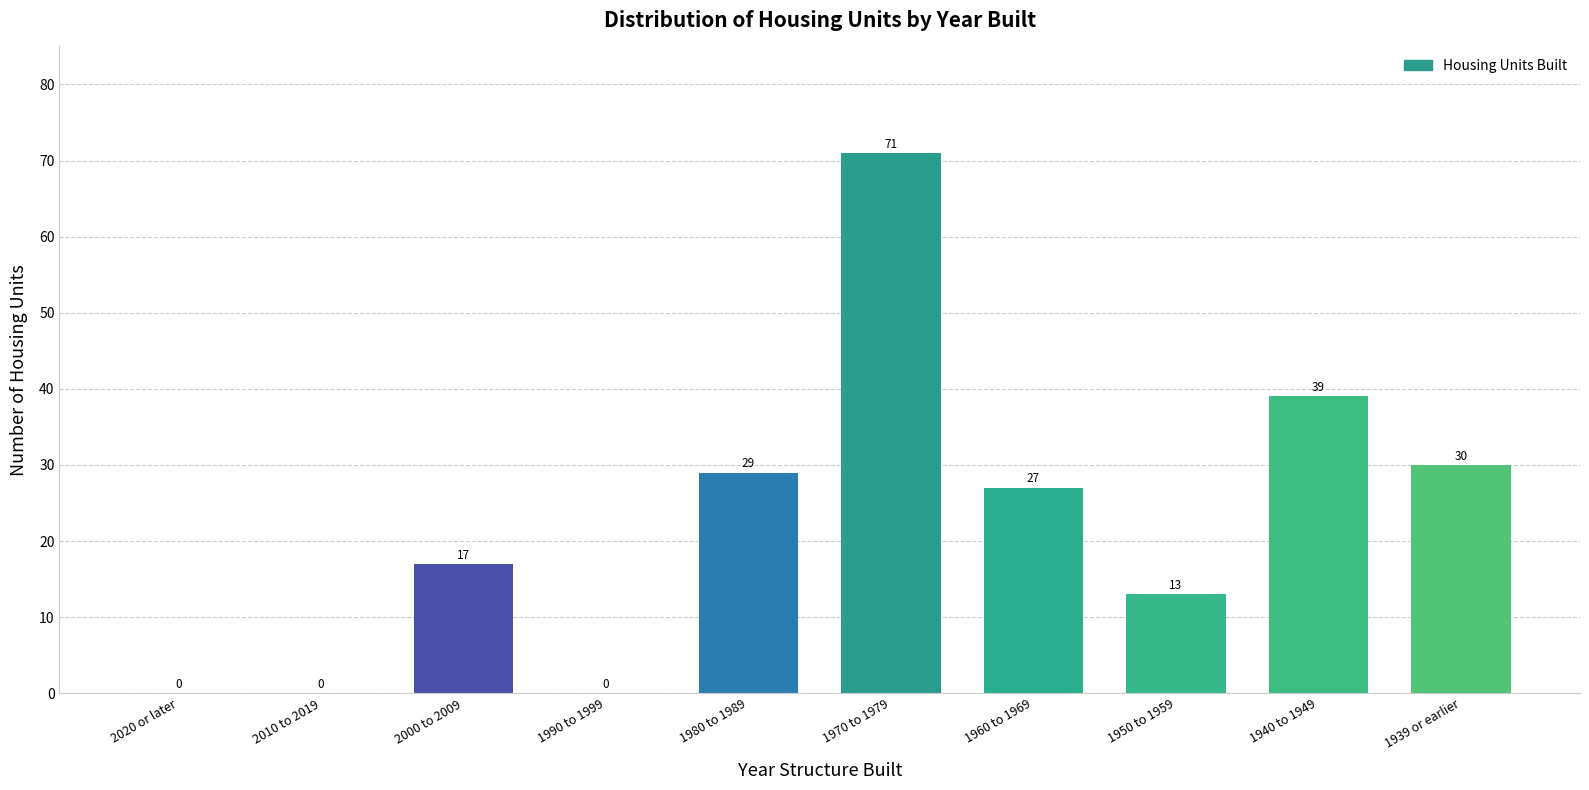

Reading left to right, extract all data points from this chart.

2020 or later=0	2010 to 2019=0	2000 to 2009=17	1990 to 1999=0	1980 to 1989=29	1970 to 1979=71	1960 to 1969=27	1950 to 1959=13	1940 to 1949=39	1939 or earlier=30